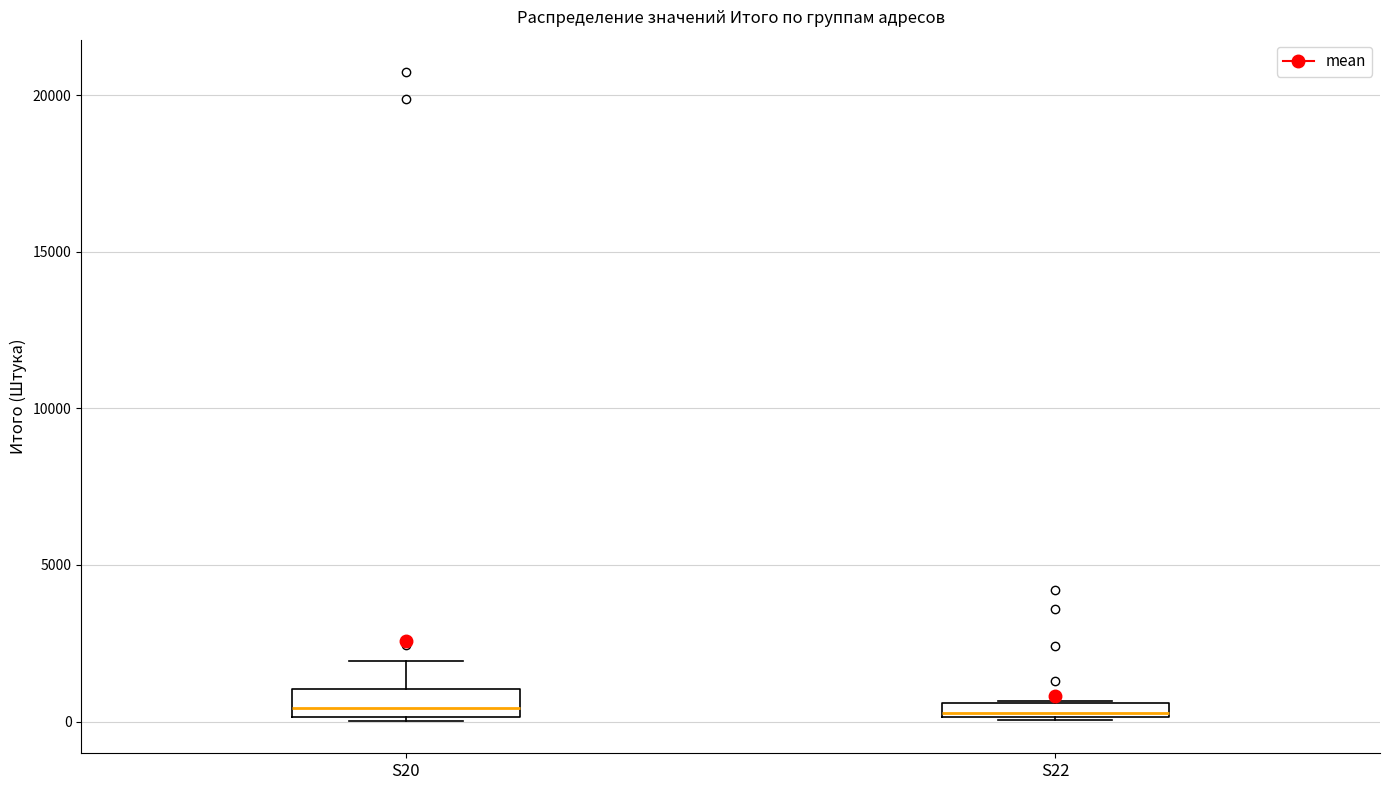

Where is the lower edge of the box for S20 on the y-axis? The values are not printed on the chart, so give them approximately, as read against the axis.

0